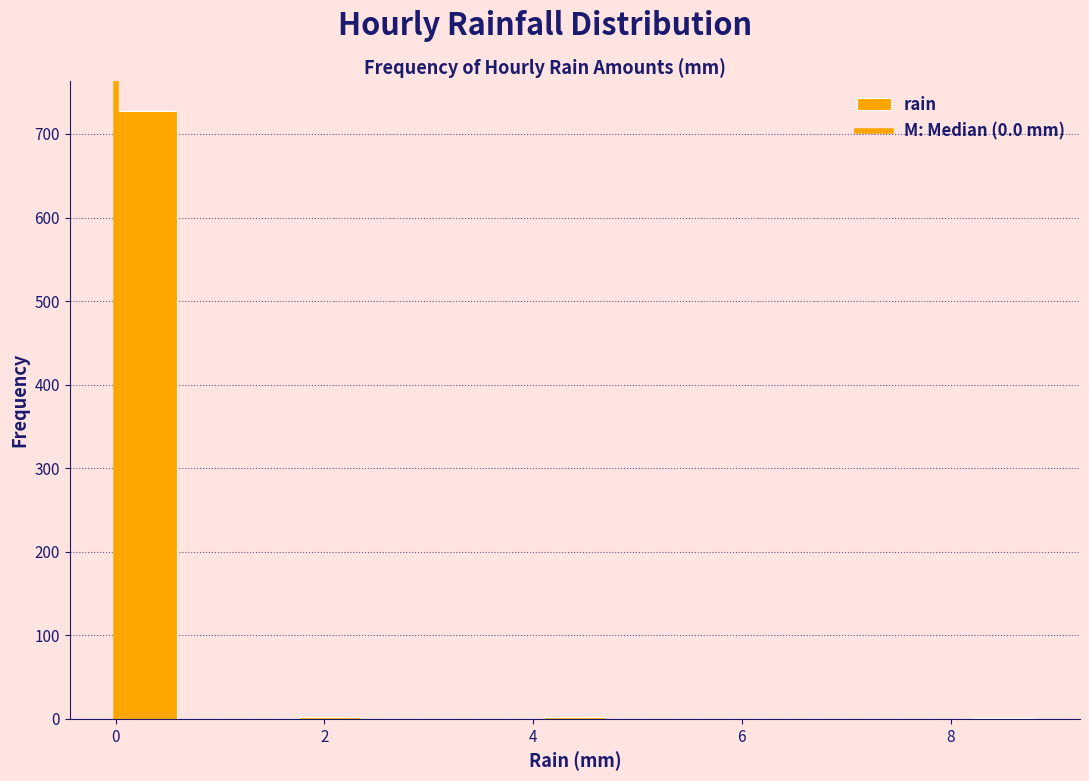

Read against the x-axis, roughly where is the centre of the tallest bar?

0.2